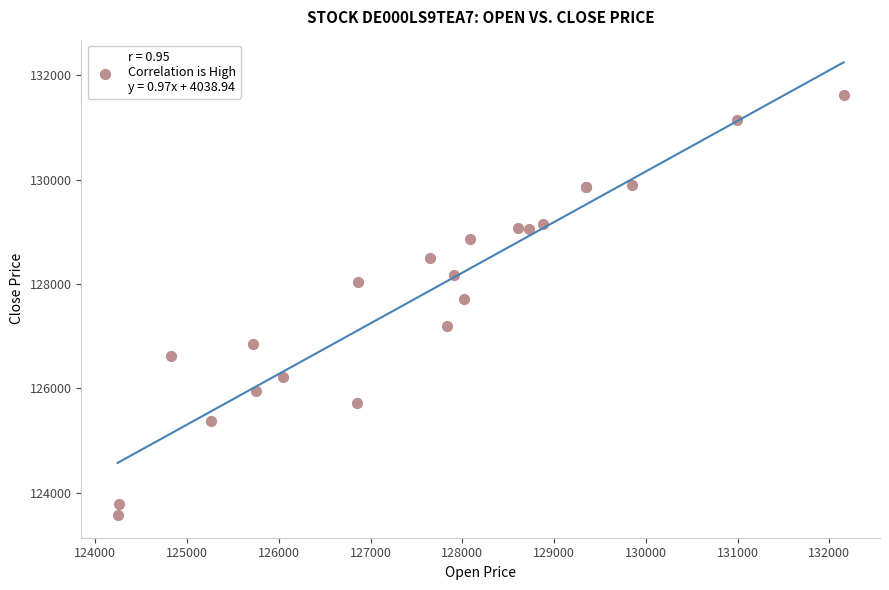

What Y value in the scatter plot is closest to 127600?

127721